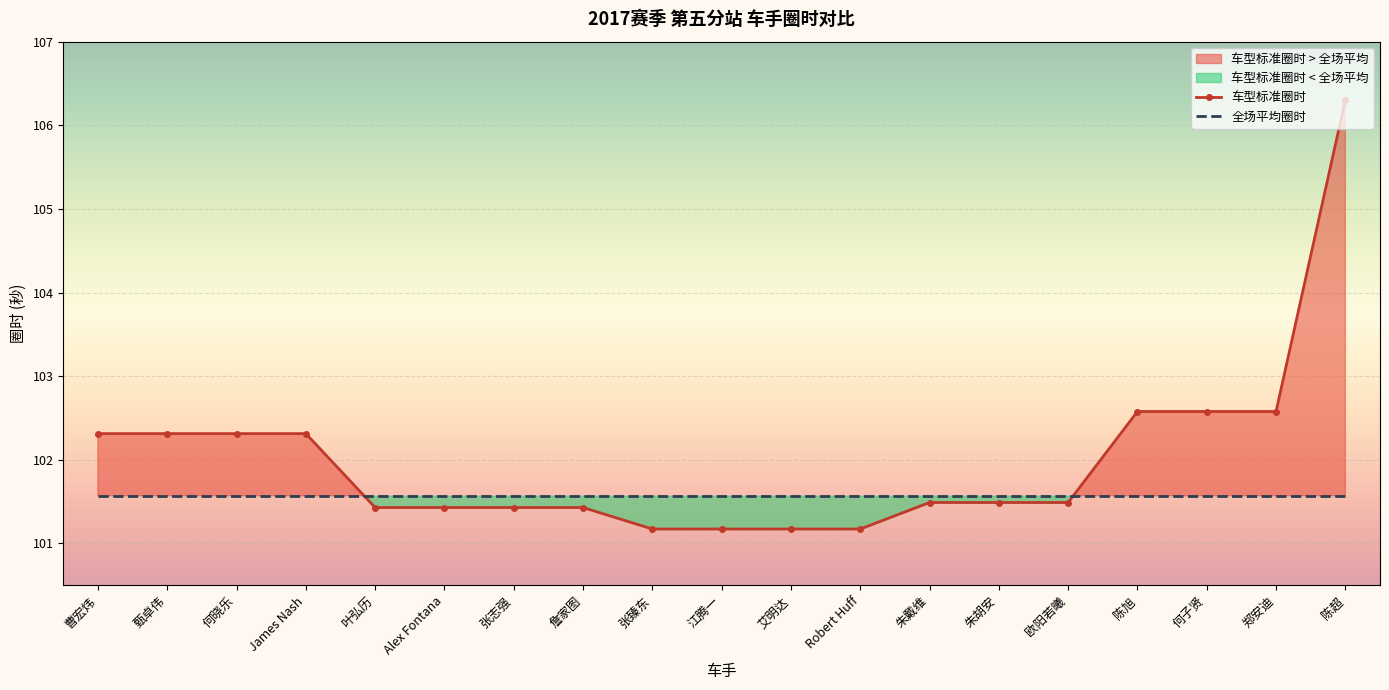

How many lines are shown in the chart?

2